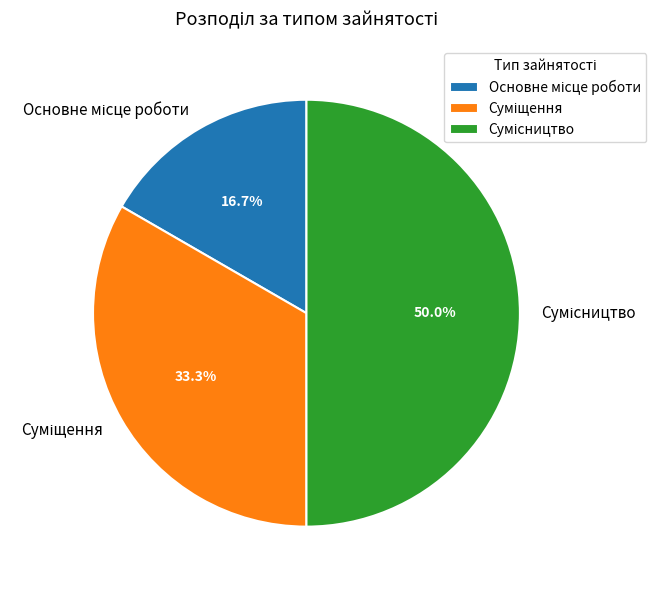

Approximately how many times larger is the value at Основне місце роботи compared to Суміщення?

0.5